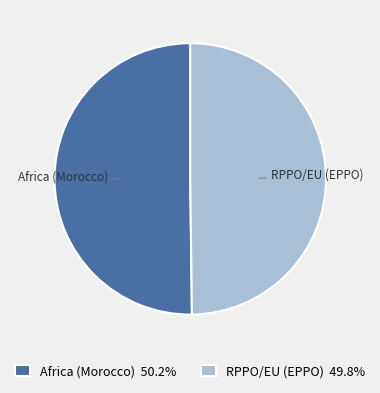

Is the sum of RPPO/EU (EPPO) and Africa (Morocco) greater than half?

Yes